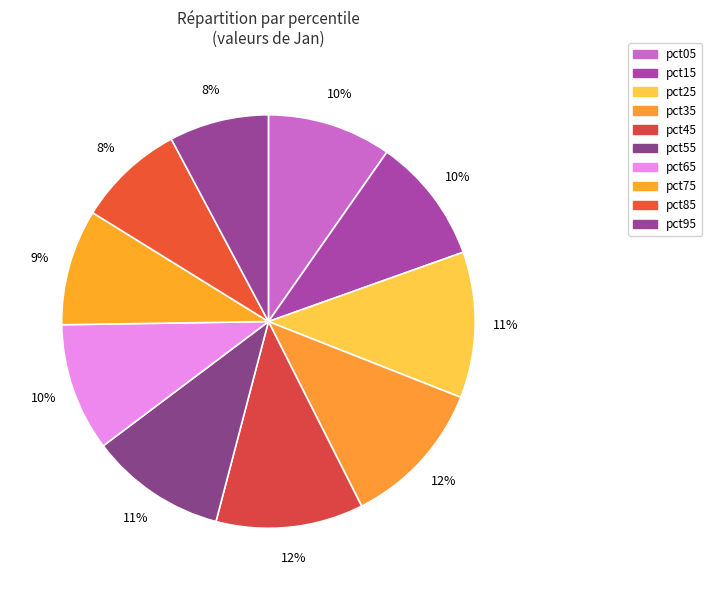

Which category has the biggest portion of the pie?

pct35